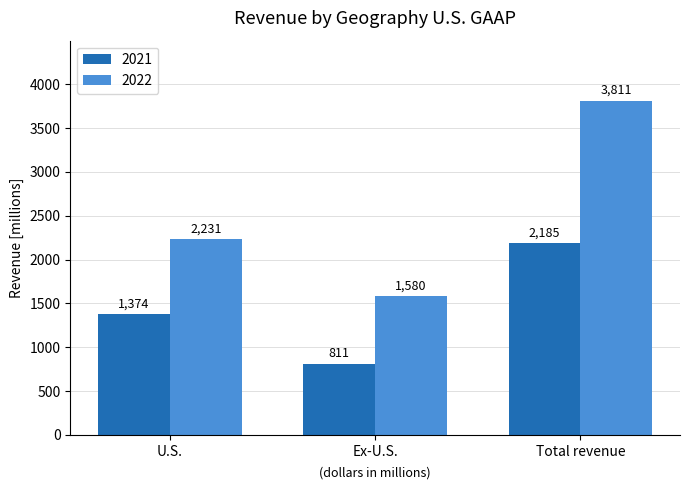

Which series changed the most between Ex-U.S. and Total revenue?

2022